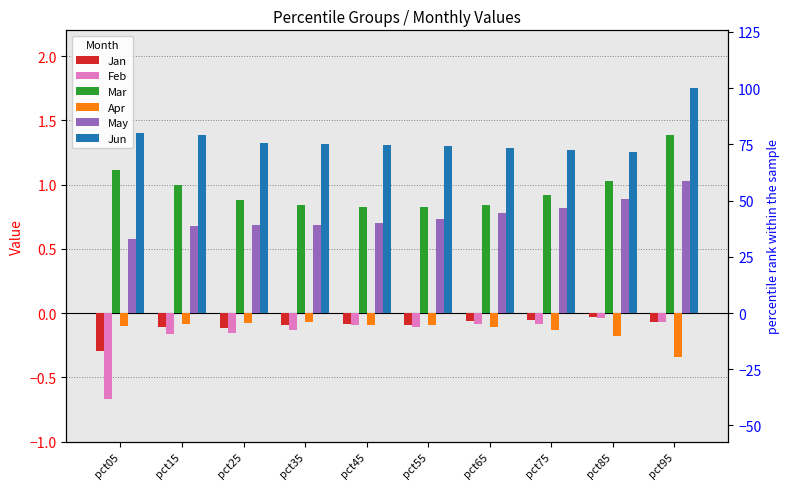

What is the highest value of the Apr series?

-0.1